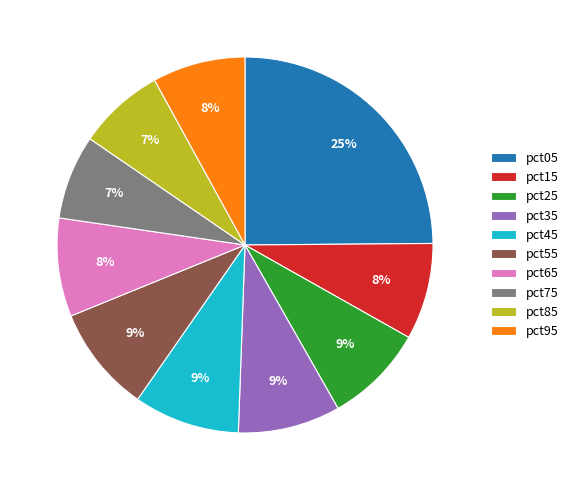

Count the number of slices in the pie.

10